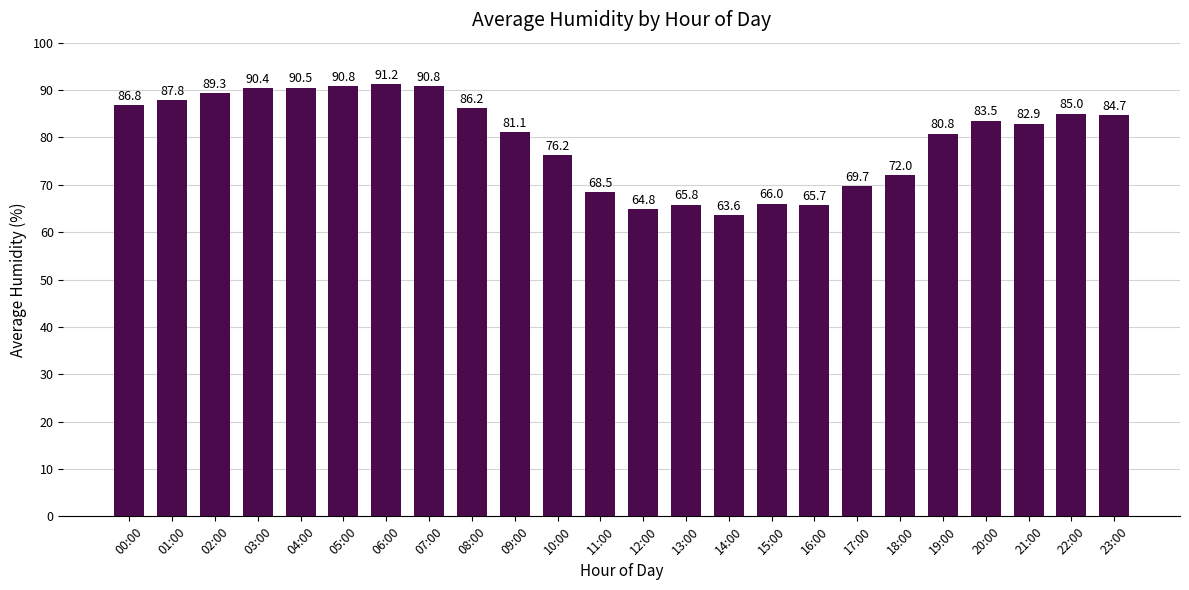

What is the change in value from 01:00 to 20:00?

-4.3